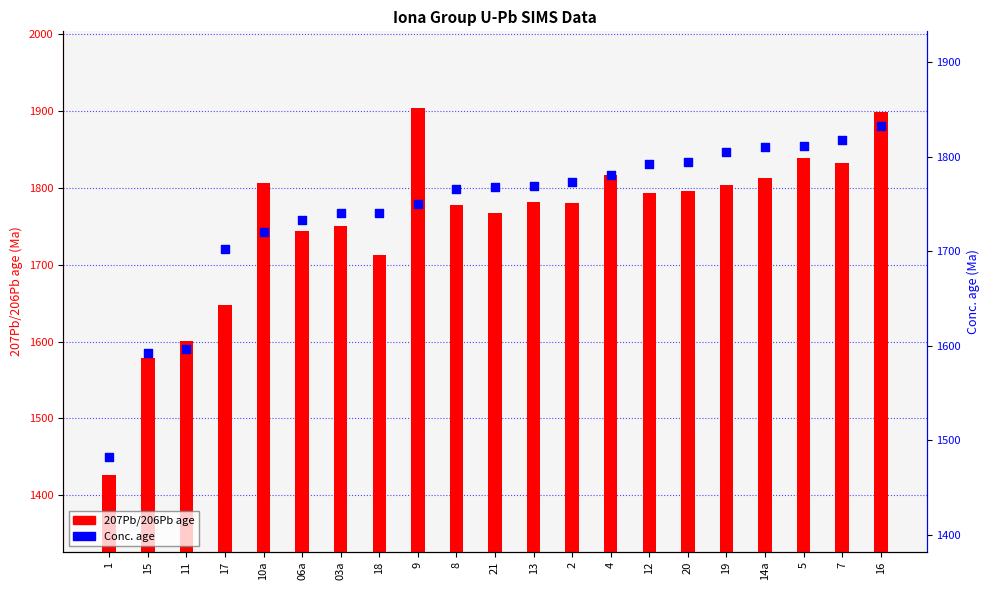

Is the value of 207Pb/206Pb age at 03a greater than the value of Conc. age at 13?

No